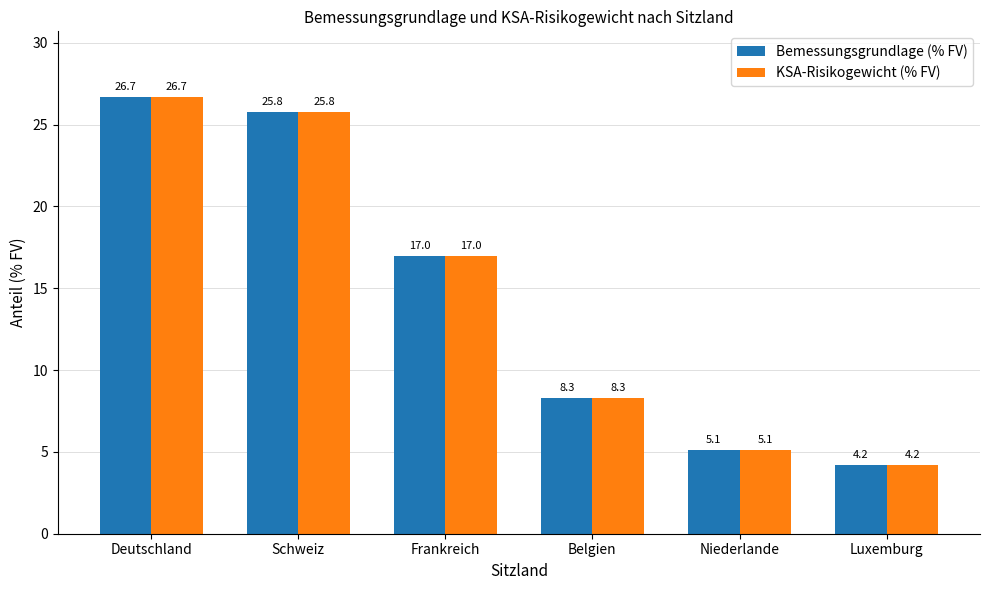

What is the label of the 4th bar from the right?

Frankreich